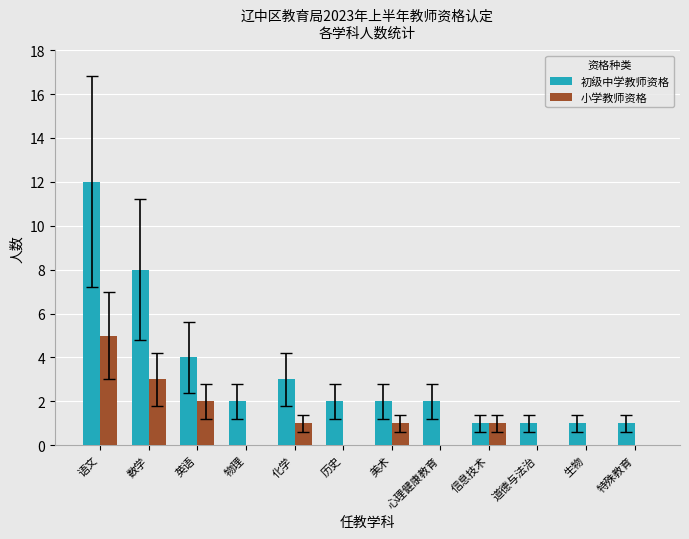

What is the highest value of the 小学教师资格 series?

5